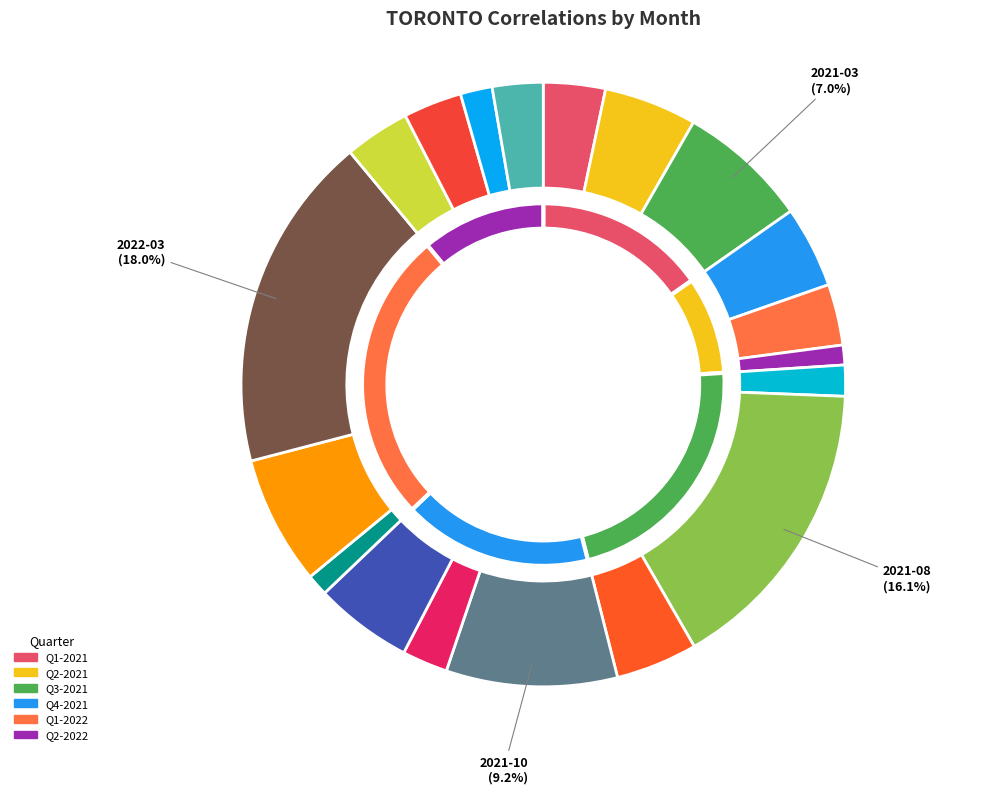

The 2021-09 slice represents 4% of the pie. True or false?

True